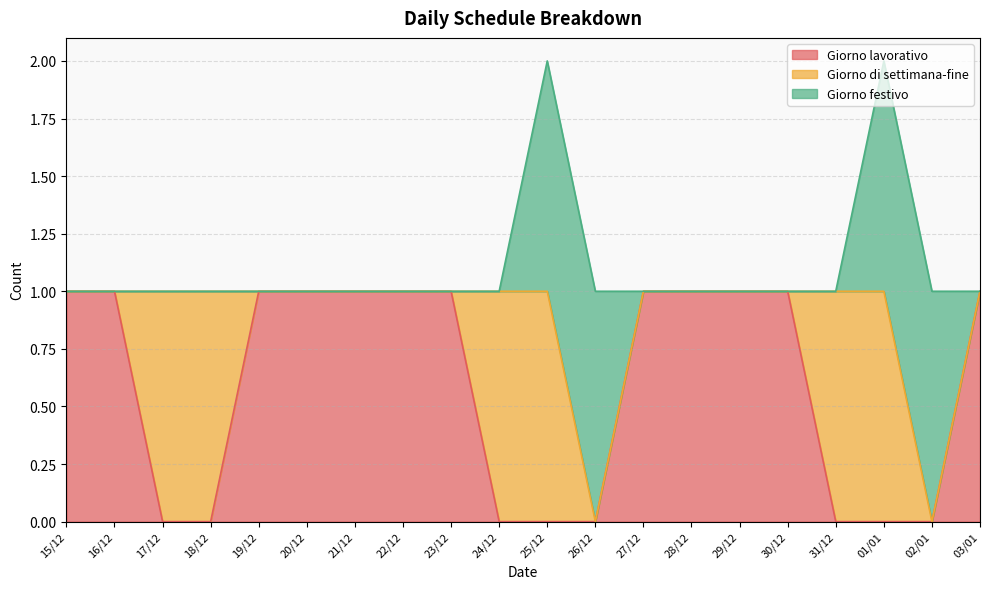

How many distinct data groups are displayed?

3